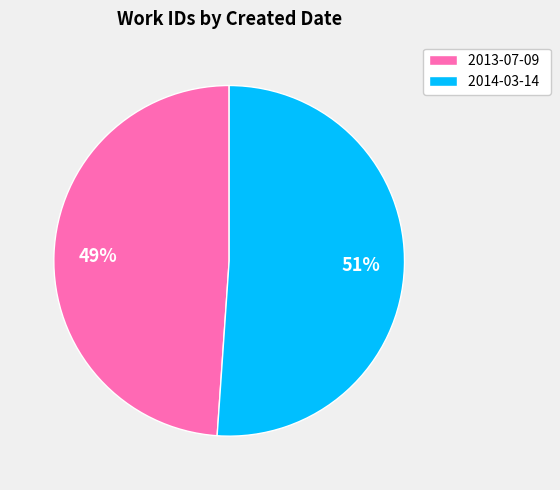

How many slices are in this pie chart?

2